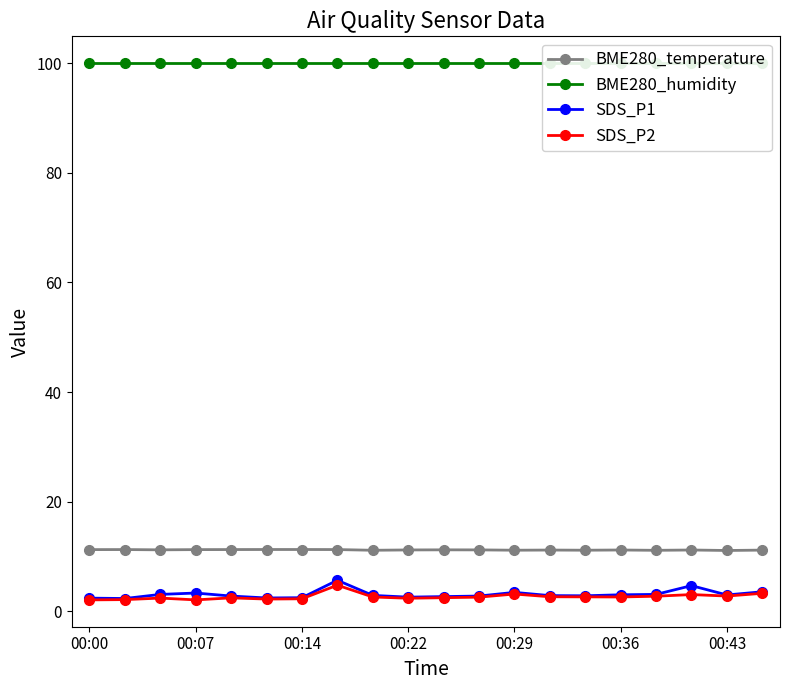

Which series has the widest spread of values?

SDS_P1